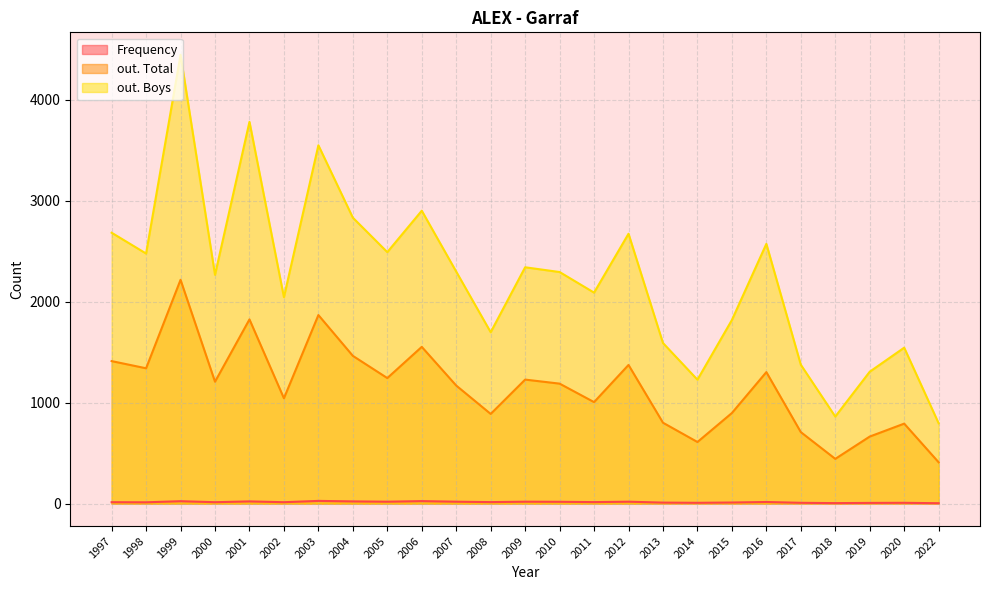

What is the highest value of the Frequency series?

27